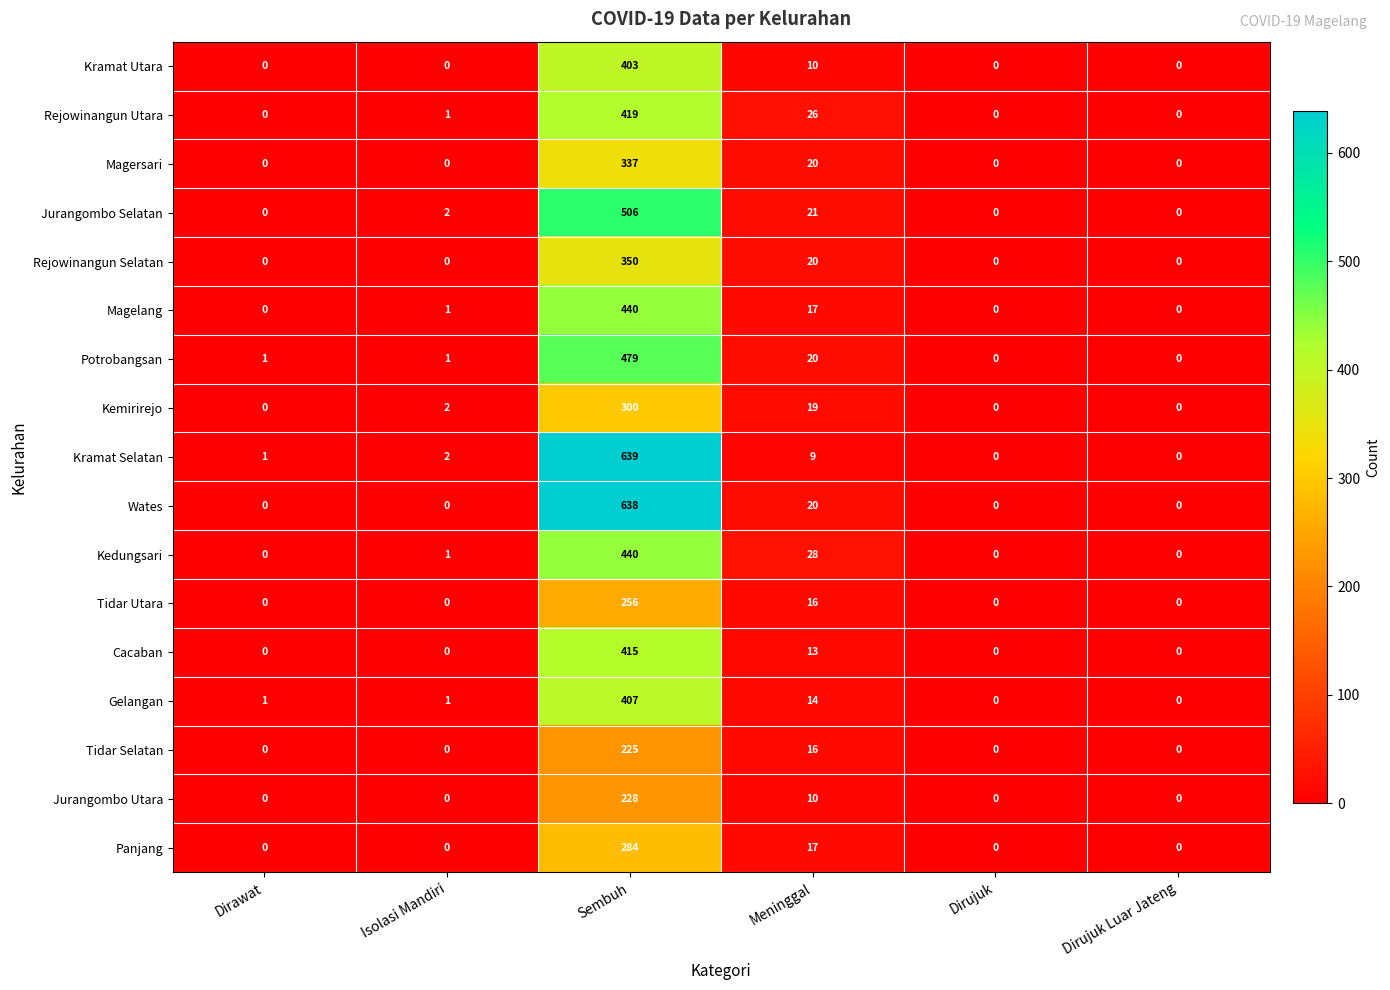

What is the total value across all series at Sembuh?

6766